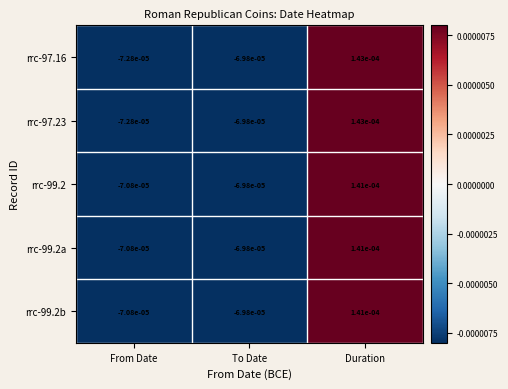

List the labels in order of rrc-97.16 value, largest first.

Duration, To Date, From Date